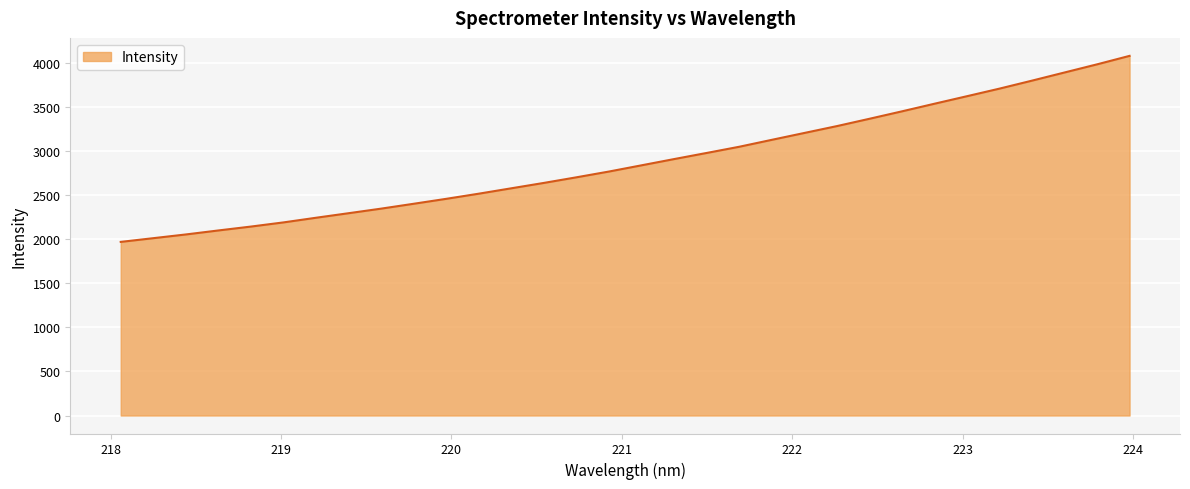

What is the greatest value displayed?

4077.0